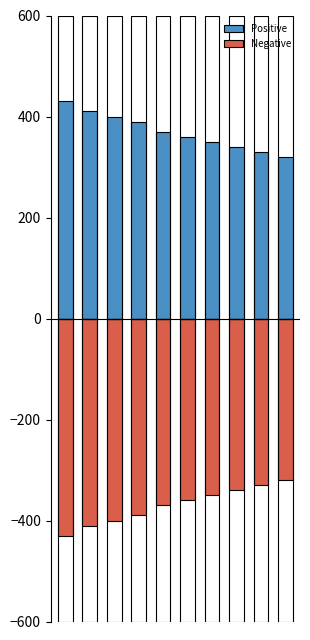

Reading left to right, transcribe all the data shown in this chart.

Positive: 0=430	1=410	2=400	3=390	4=370	5=360	6=350	7=340	8=330	9=320
Negative: 0=-430	1=-410	2=-400	3=-390	4=-370	5=-360	6=-350	7=-340	8=-330	9=-320